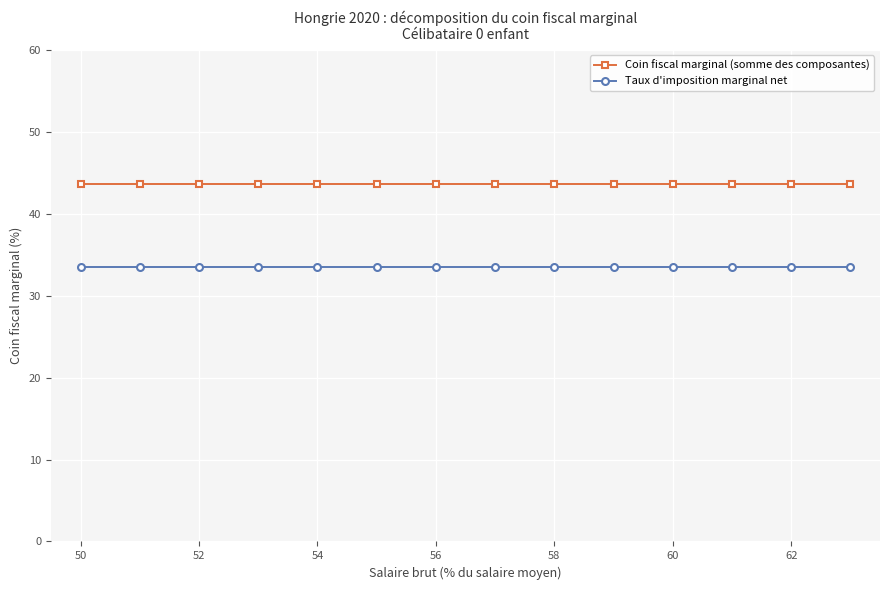

True or false: Taux d'imposition marginal net and Coin fiscal marginal (somme des composantes) cross at least once.

False